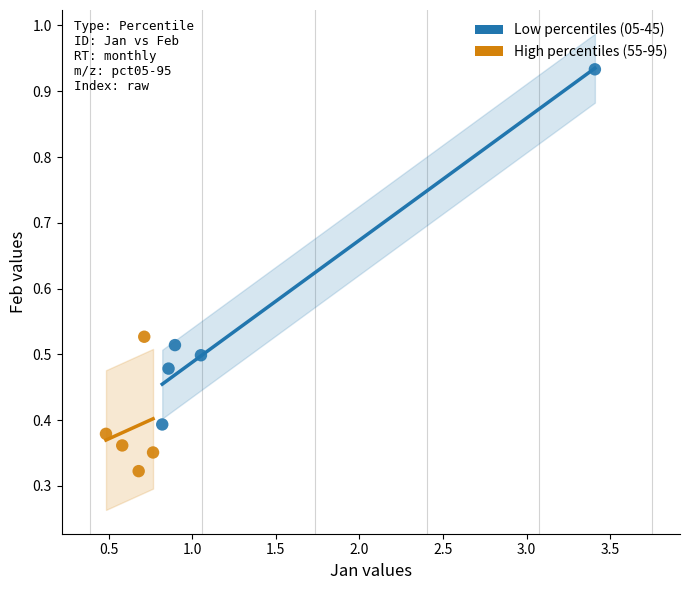

Which series reaches the maximum Y coordinate?

Low percentiles (05-45)